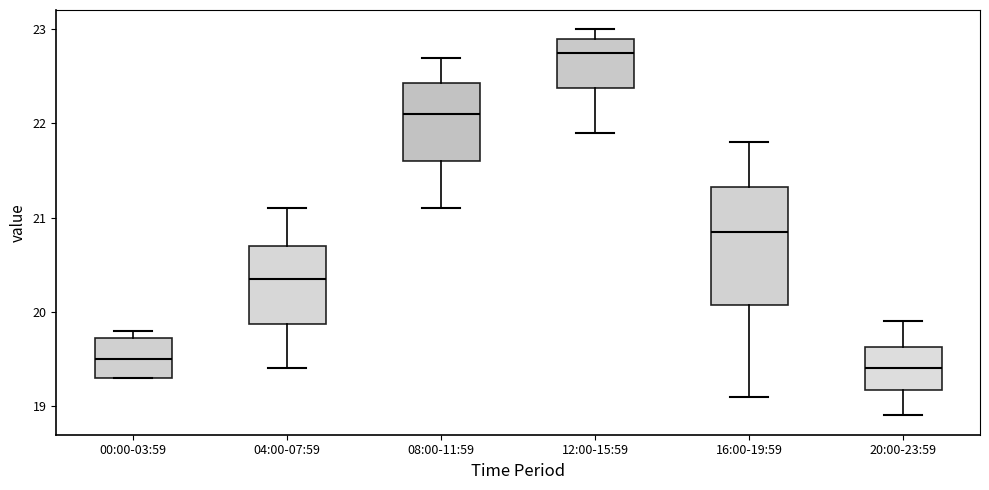

Which box has the highest median line?

12:00-15:59